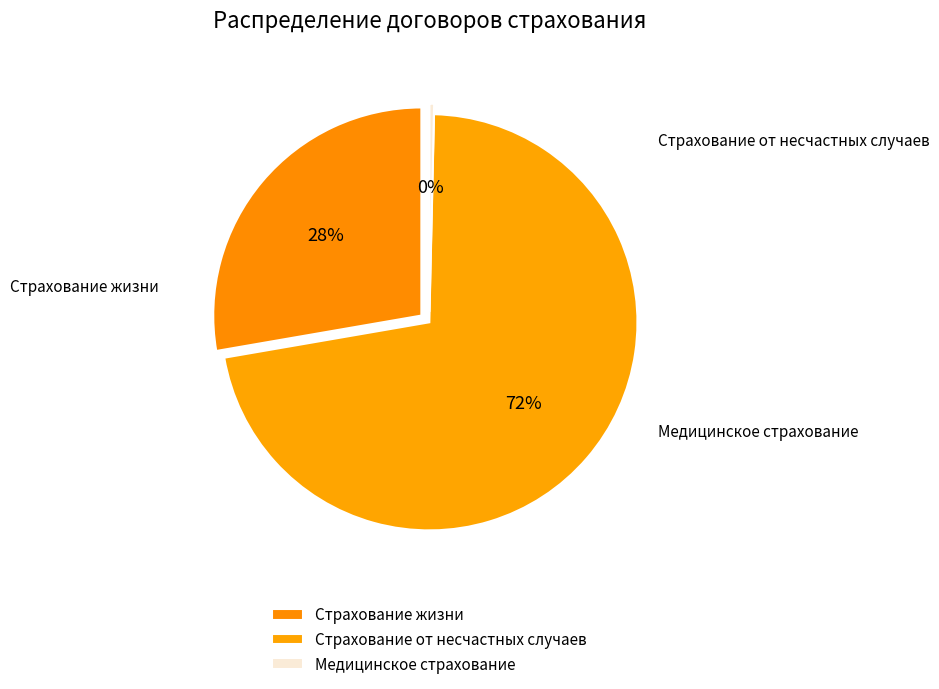

How many slices are in this pie chart?

3